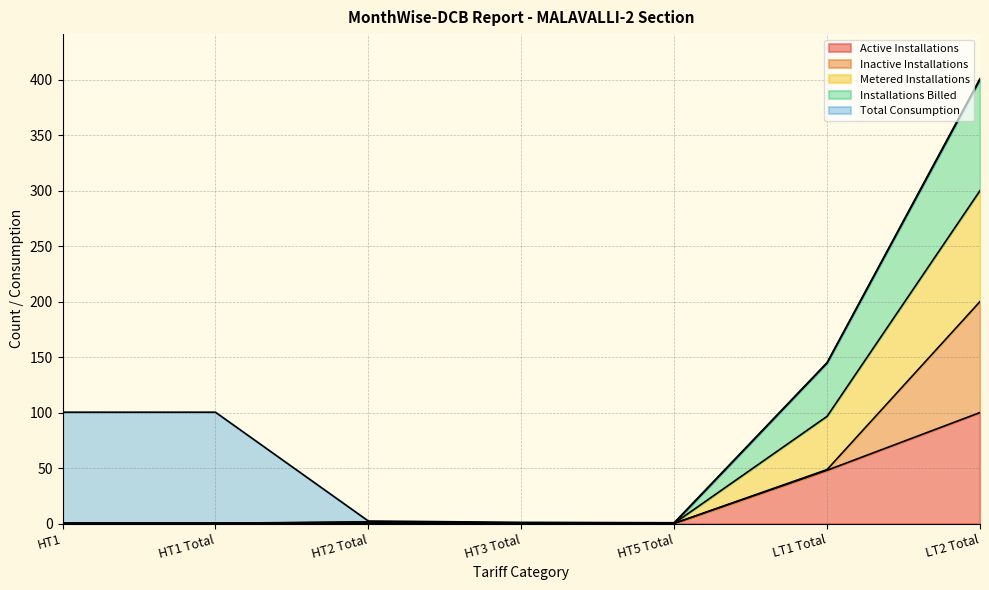

What is the label of the 5th point from the right?

HT2 Total